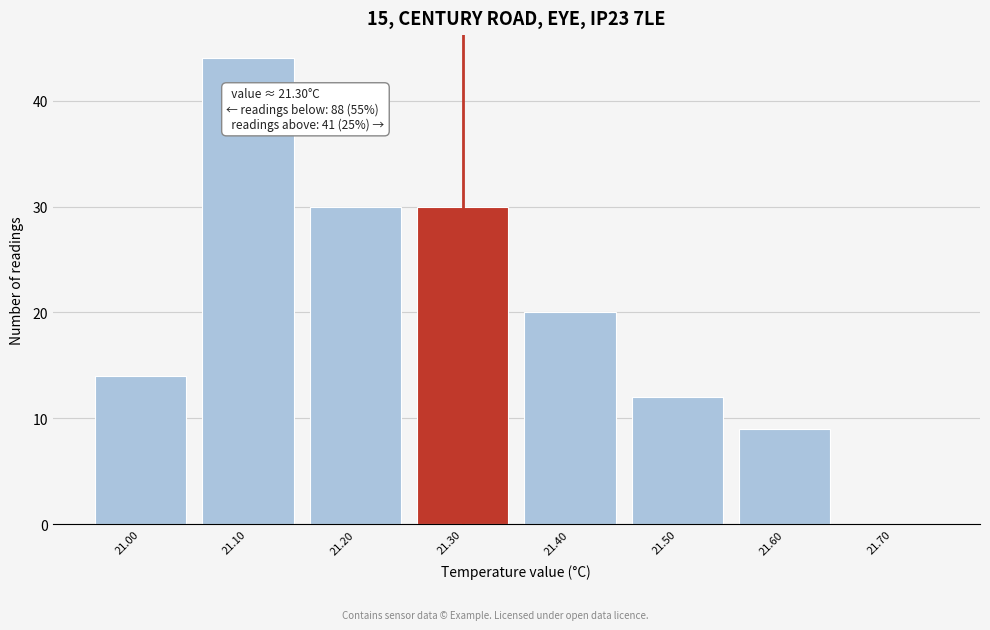

Over which range of the x-axis is the bar tallest?

21.05 to 21.15